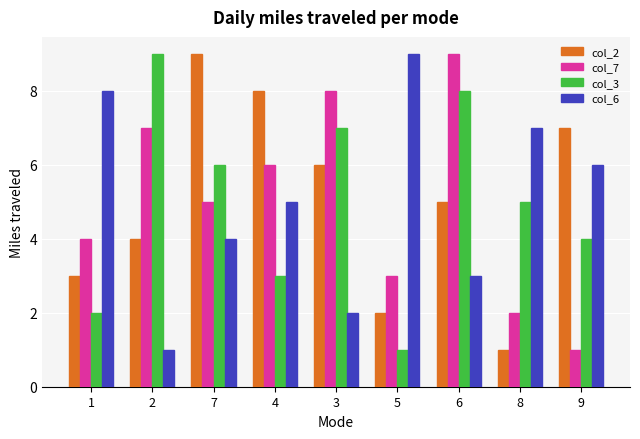

At which category is the sum across all series the highest?

6